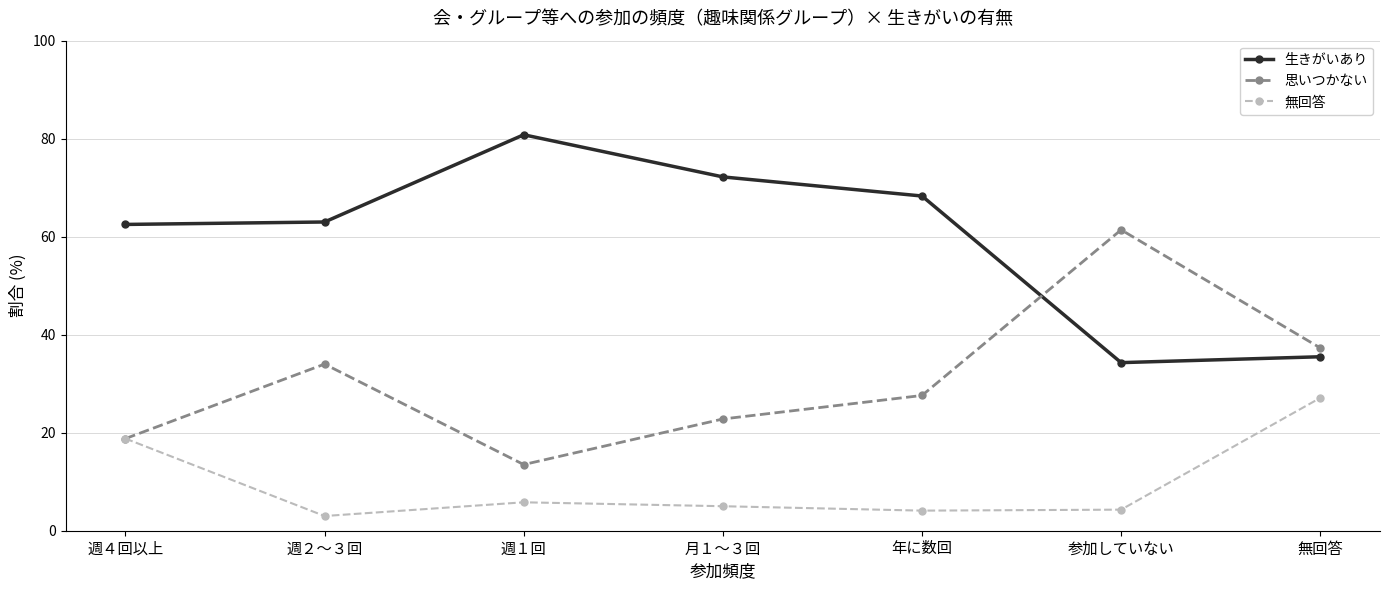

What are all the series names shown in the legend?

生きがいあり, 思いつかない, 無回答